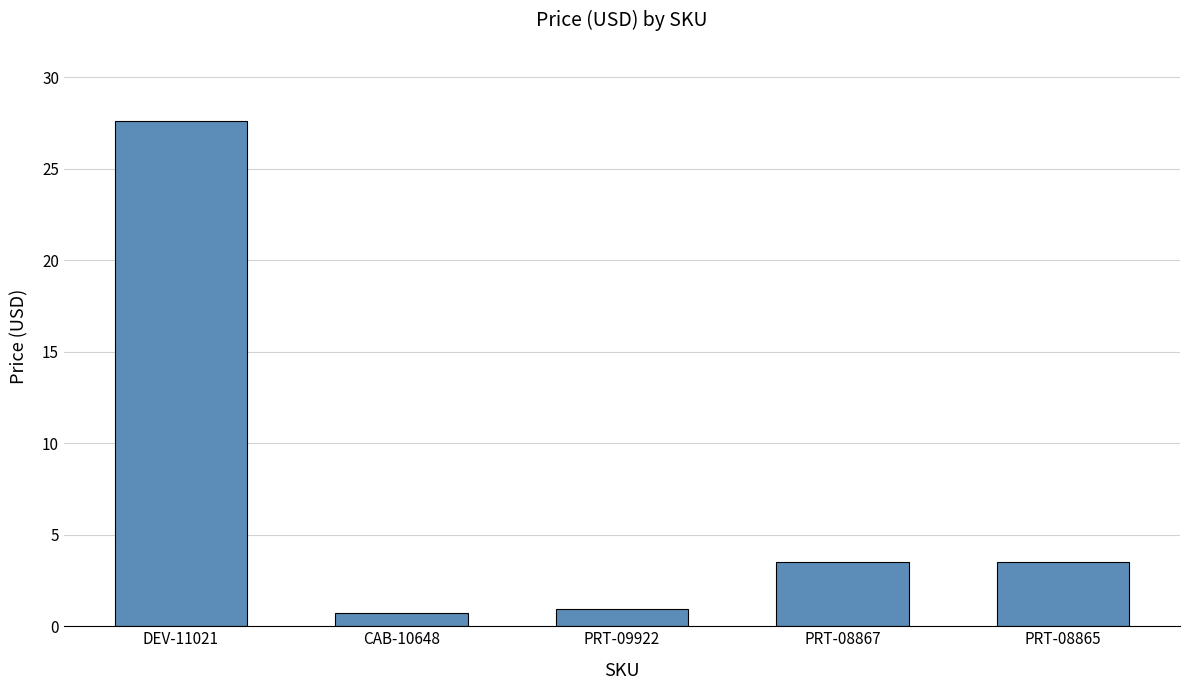

True or false: the data shows 36.1 at DEV-11021.

False